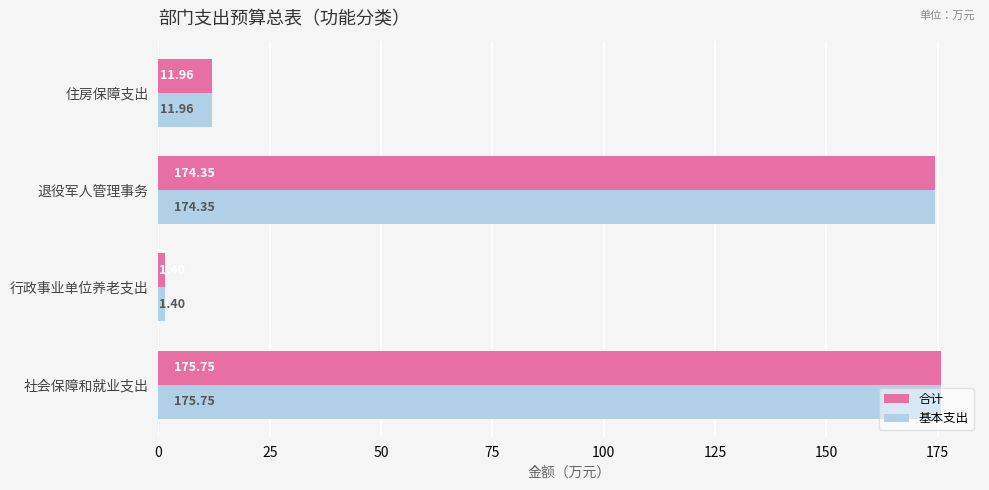

List the labels in order of 基本支出 value, smallest first.

行政事业单位养老支出, 住房保障支出, 退役军人管理事务, 社会保障和就业支出